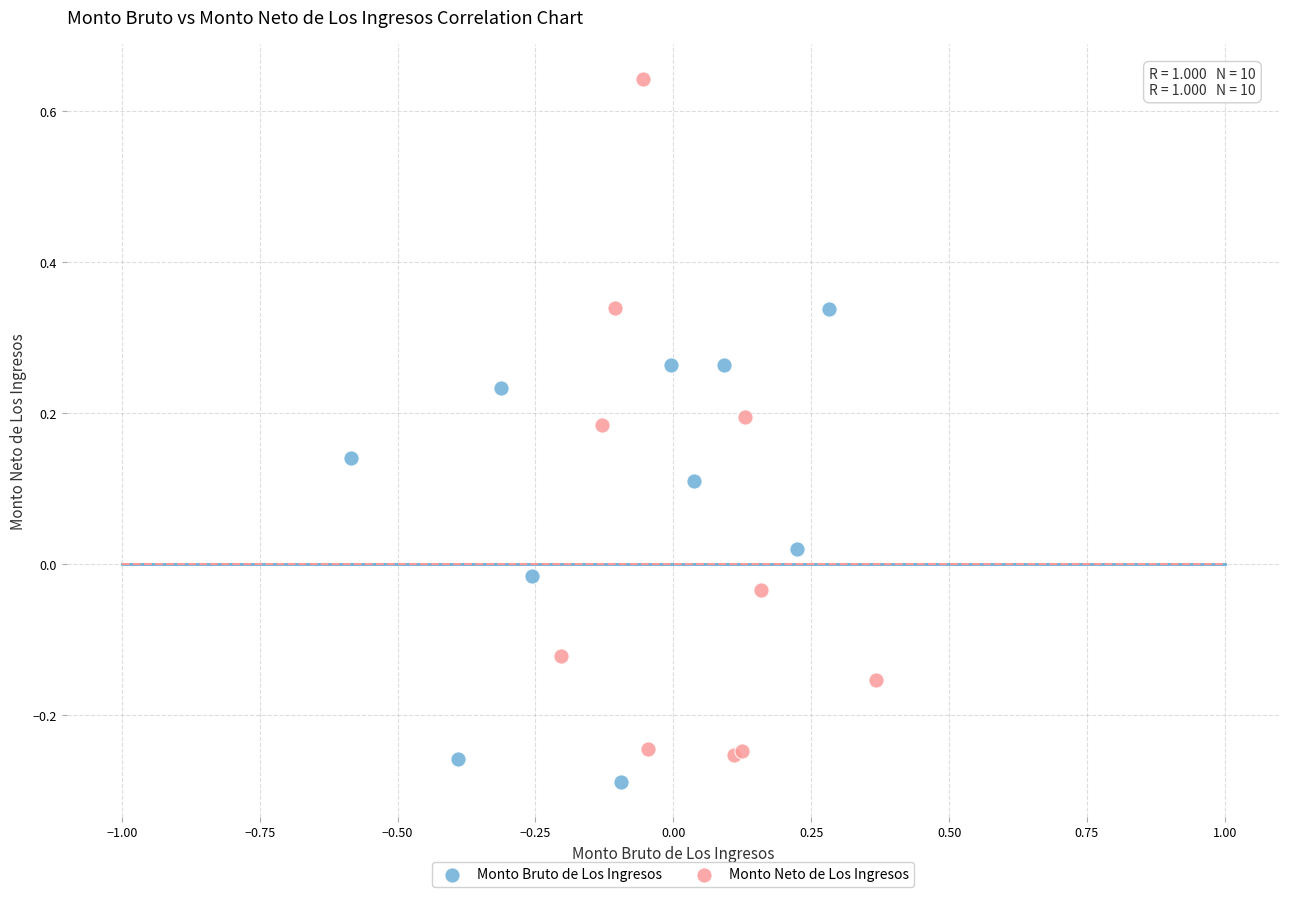

Which series contains the highest Y value?

Monto Neto de Los Ingresos